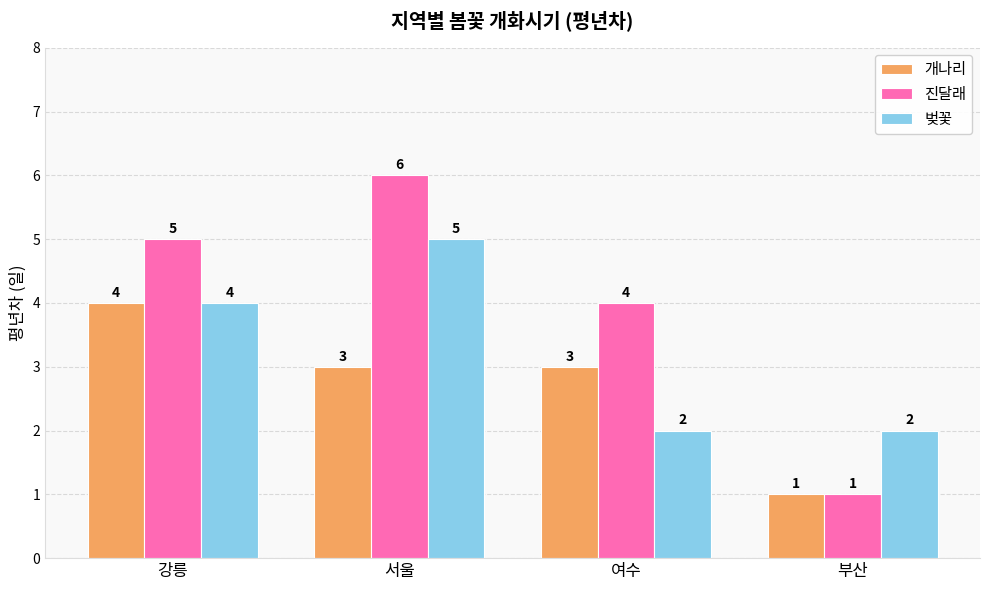

What is the lowest value of the 개나리 series?

1